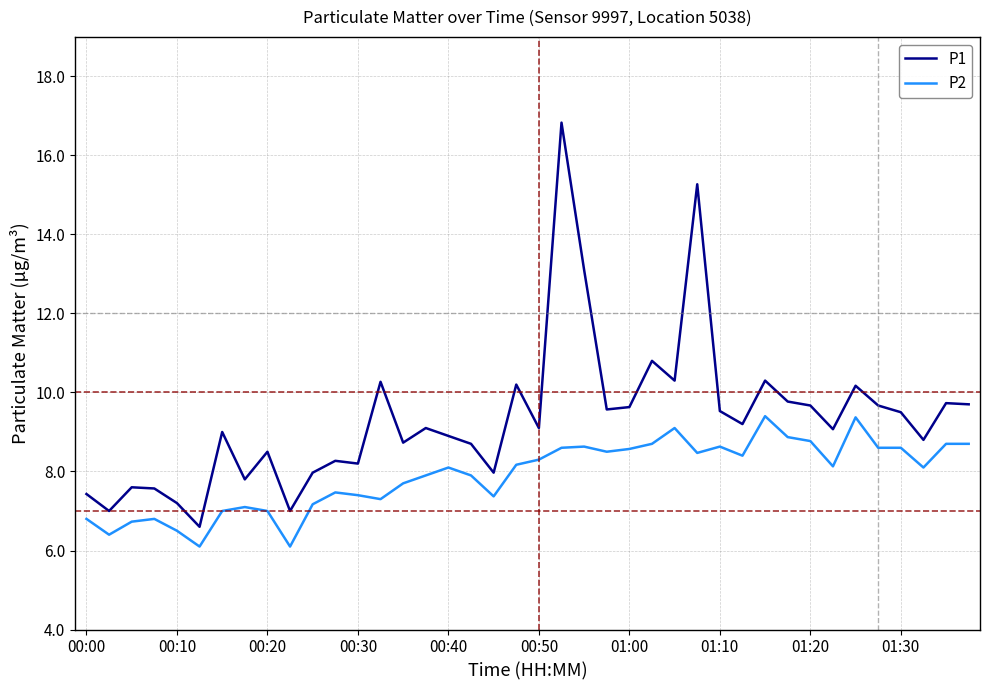

True or false: P1 and P2 intersect in this chart.

False